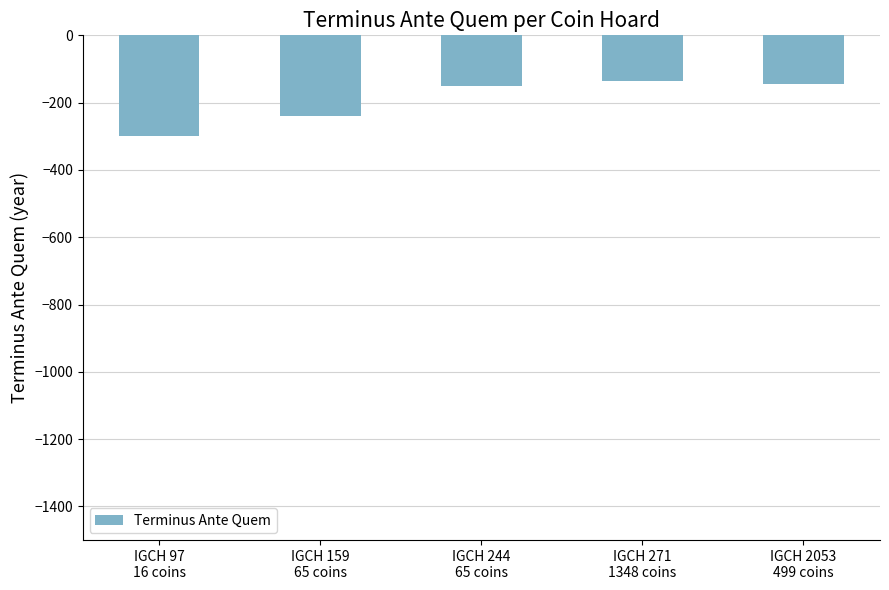

What is the value of the 4th bar from the left?

-135